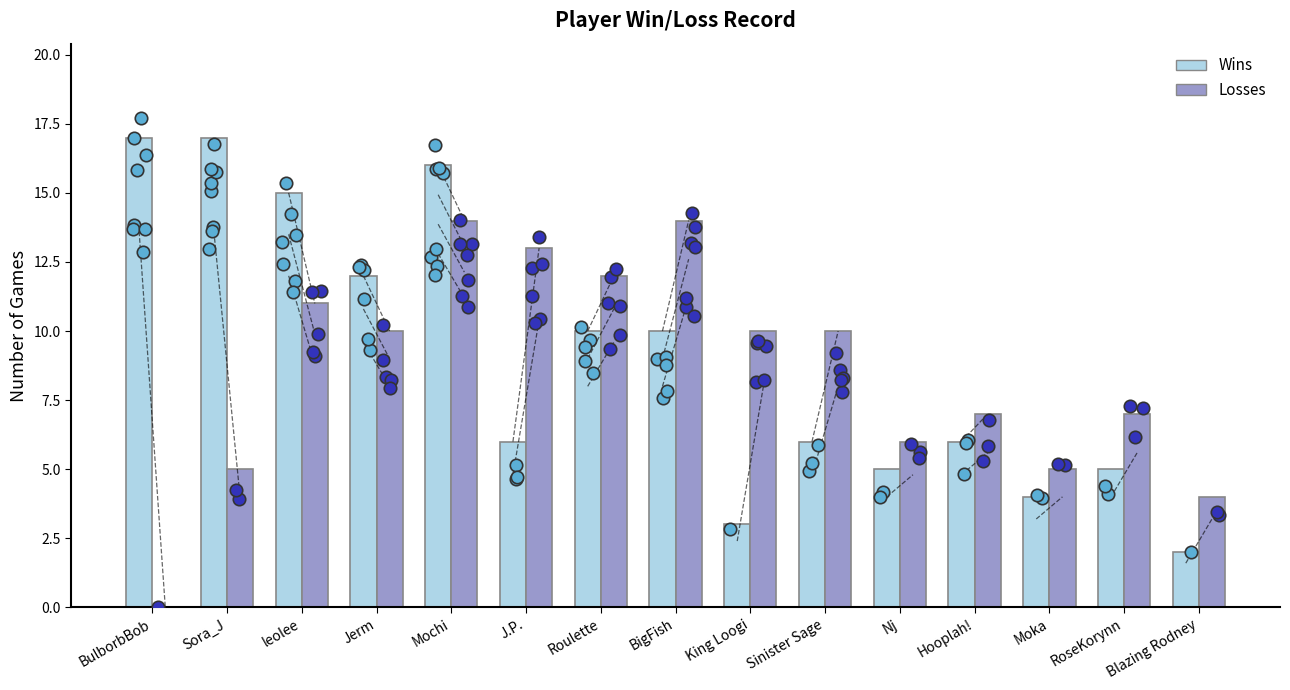

Is the value of Losses at King Loogi greater than the value of Wins at Hooplah!?

Yes